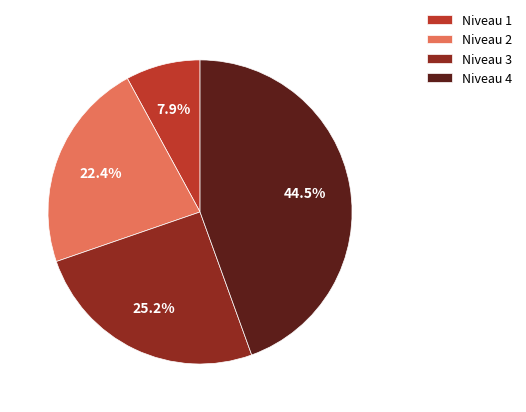

Which category has the smallest portion of the pie?

Niveau 1